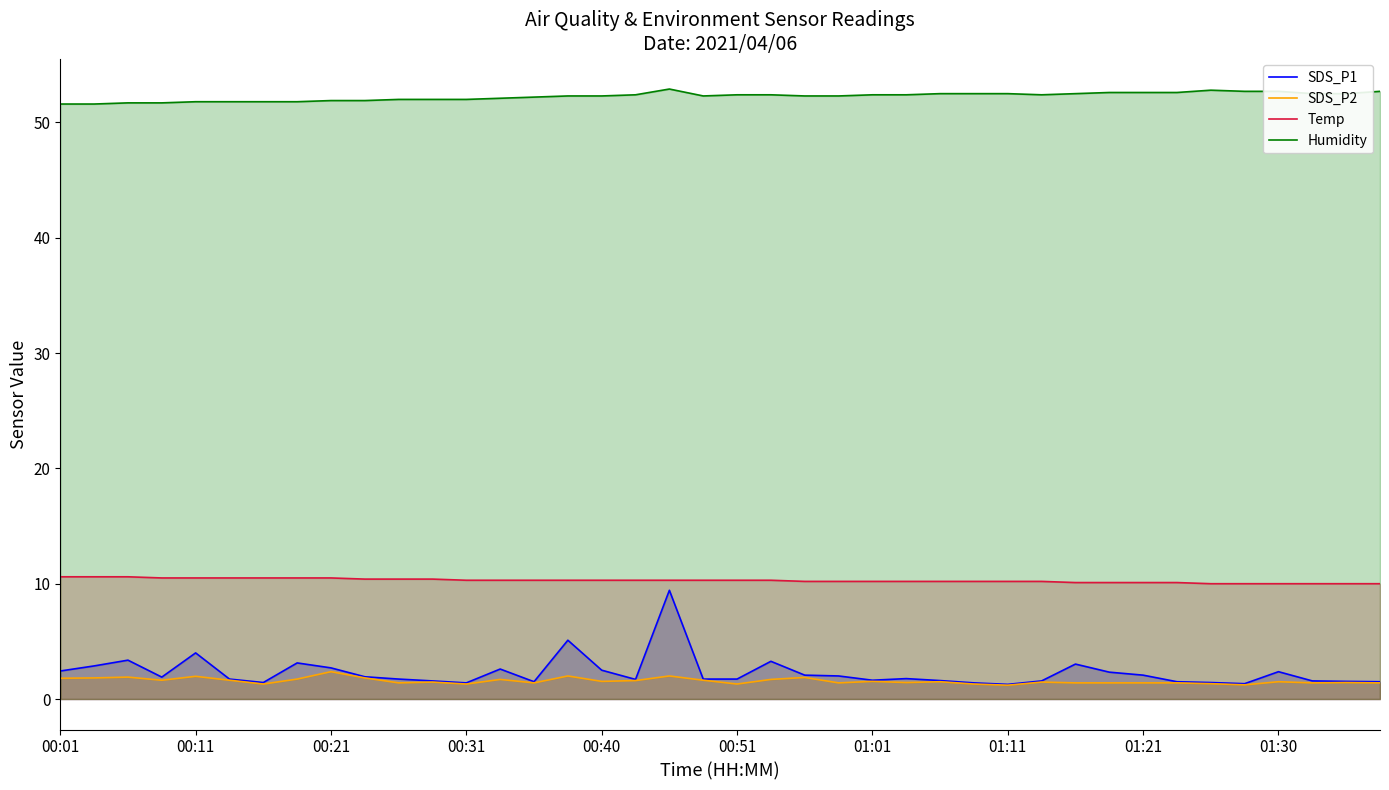

What is the total value across all series at 38?

65.5